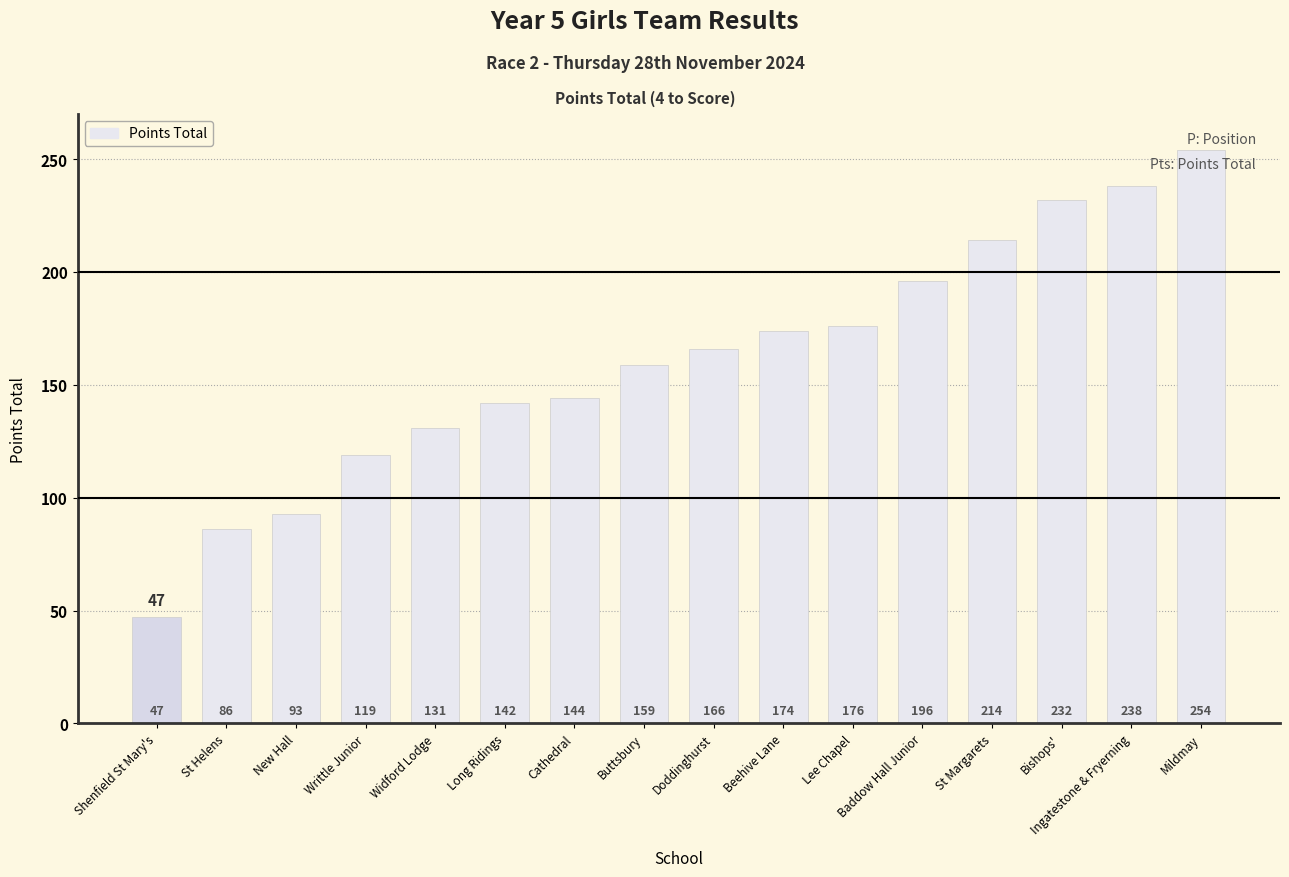

How many series are shown in this chart?

1